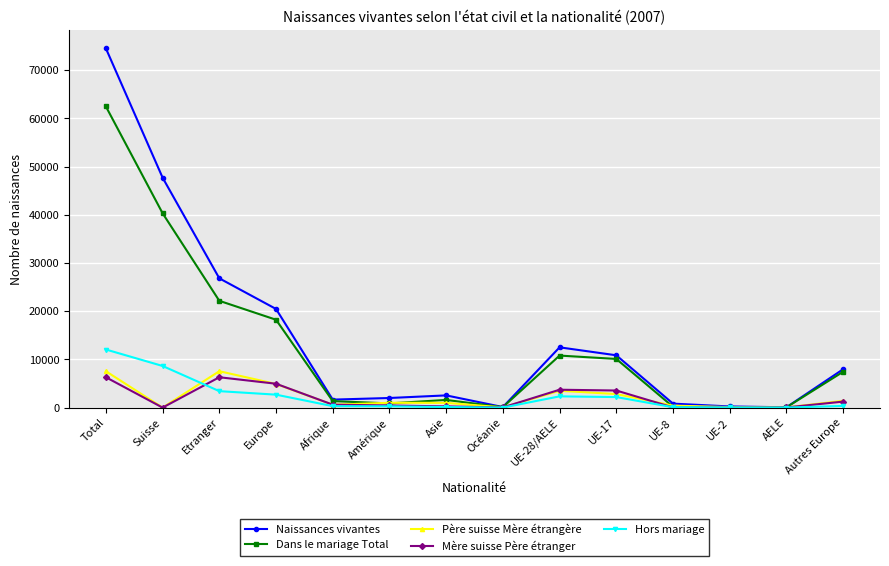

Count the number of categories in the chart.

14